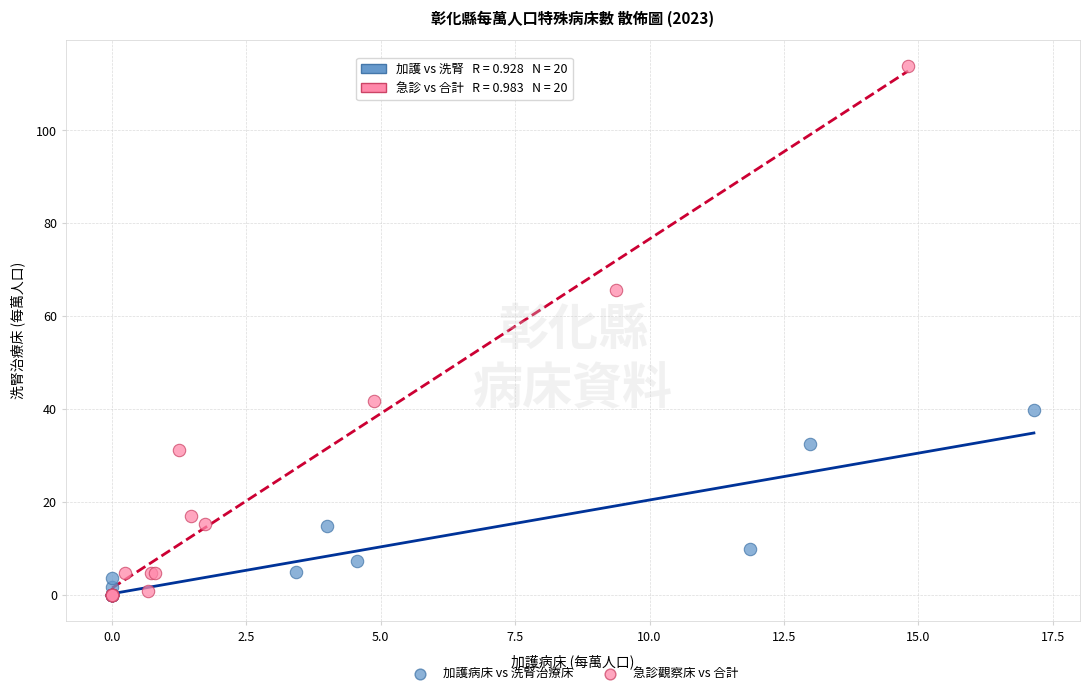

Which series has the largest Y range (max minus min)?

急診觀察床 vs 合計